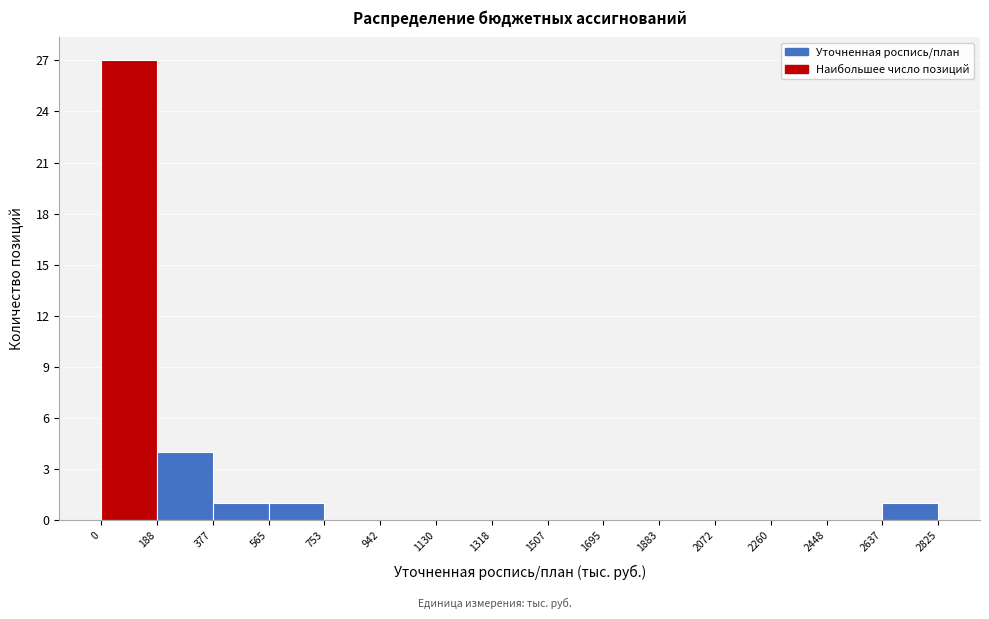

Reading left to right, transcribe this chart: for each bar, give the range it covers on the x-axis and its height. The values are not printed on the chart, so give them approximately, as read against the axis.

0 to 188: 27
188 to 377: 4
377 to 565: 1
565 to 753: 1
753 to 942: 0
942 to 1130: 0
1130 to 1318: 0
1318 to 1507: 0
1507 to 1695: 0
1695 to 1883: 0
1883 to 2072: 0
2072 to 2260: 0
2260 to 2448: 0
2448 to 2637: 0
2637 to 2825: 1